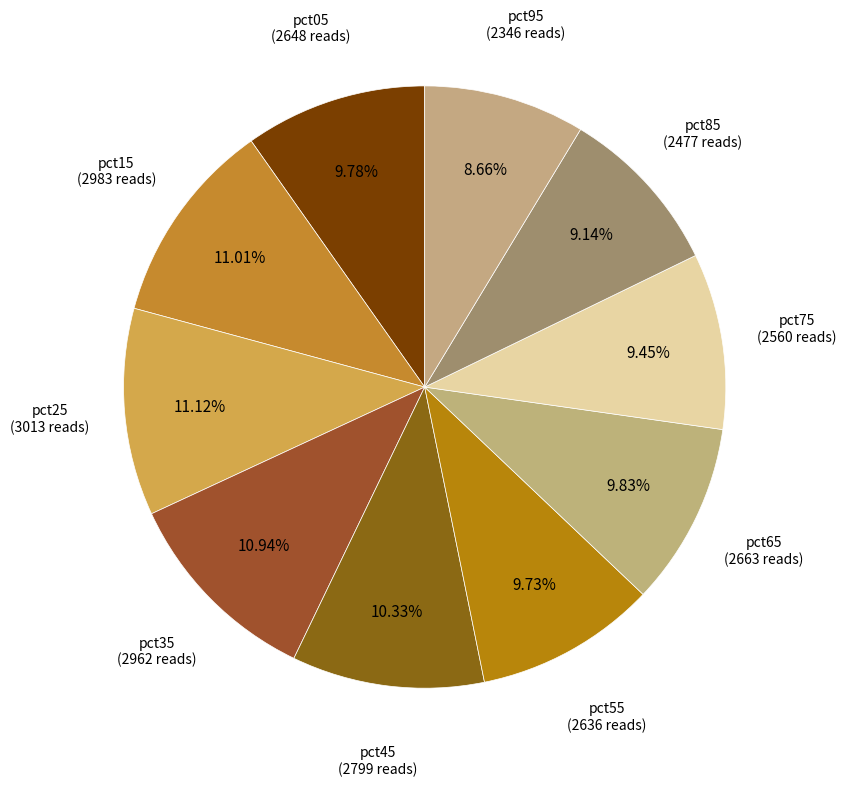

Is there any slice that represents more than half of the pie?

No